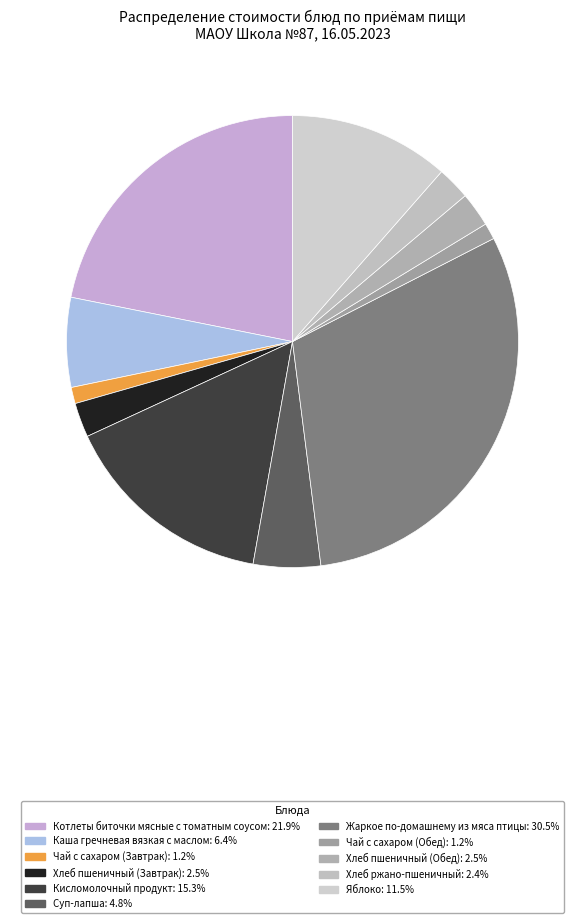

Is Хлеб пшеничный (Завтрак) the majority of the pie?

No